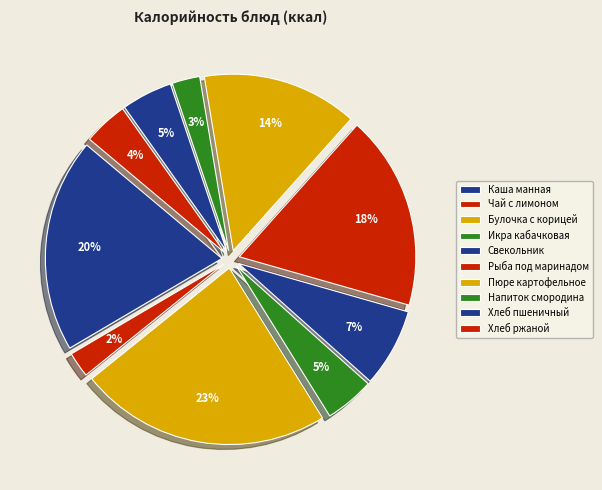

How many segments does this pie chart have?

10